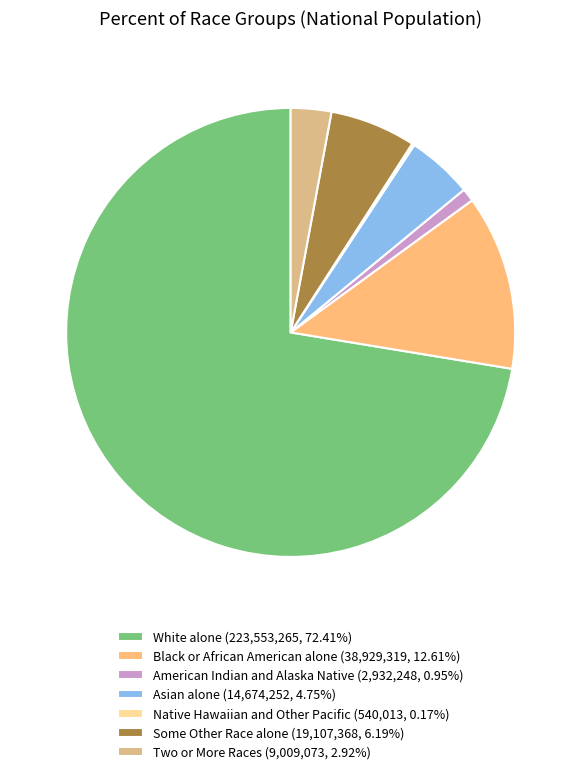

What is the total percentage of Asian alone and Black or African American alone?

17.4%